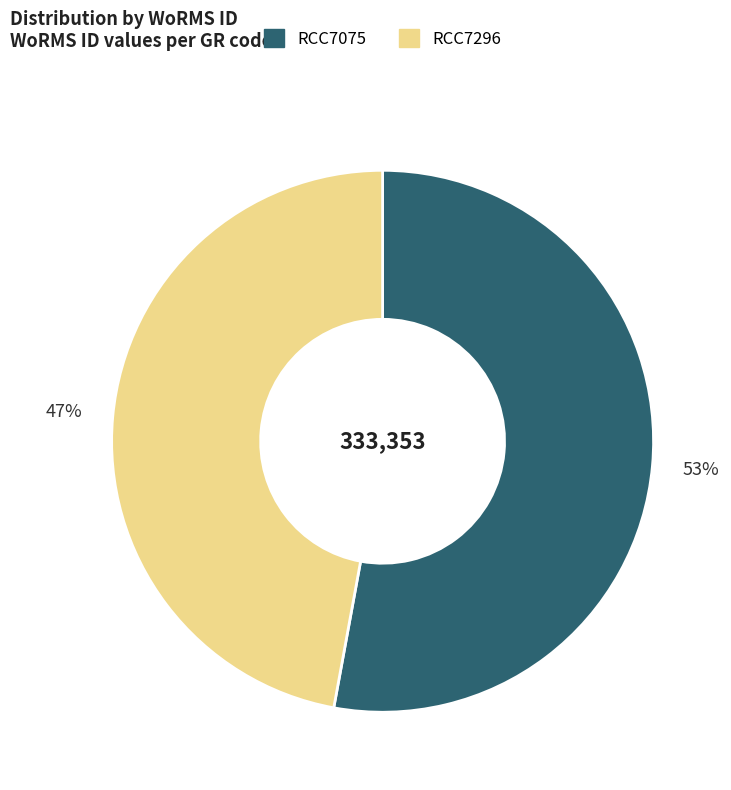

Which slice is the largest?

RCC7075